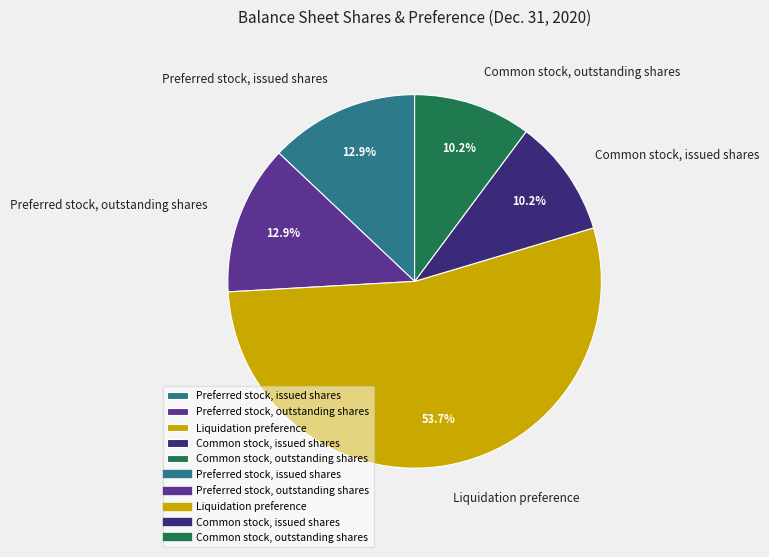

Do Common stock, issued shares and Liquidation preference together represent more than half of the pie?

Yes